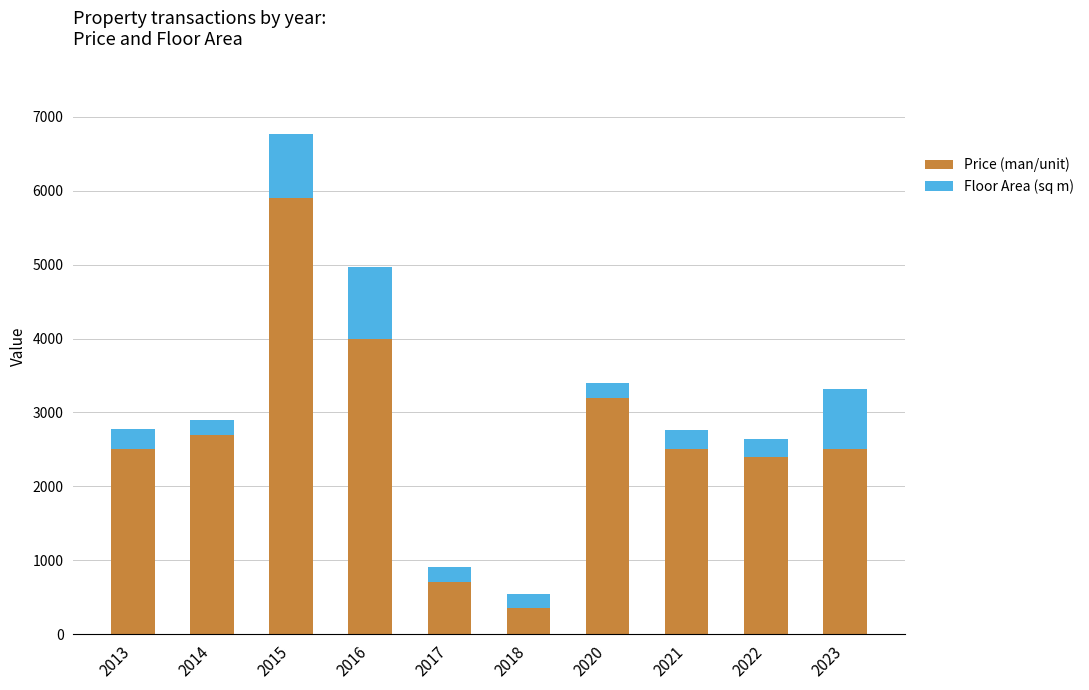

How many bars are there in total?

10